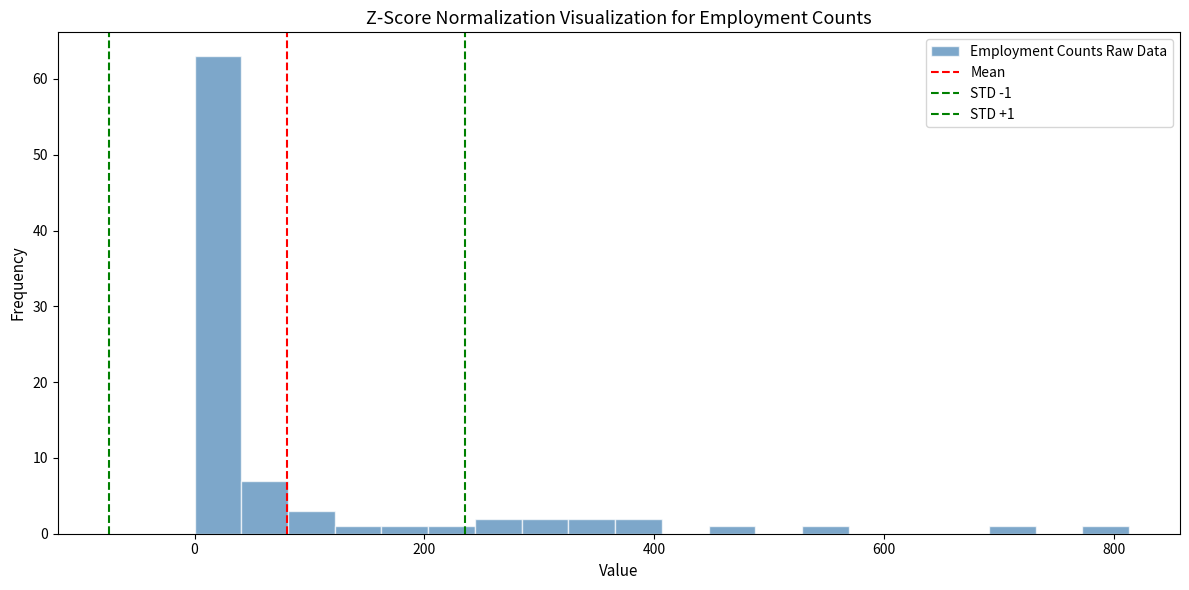

Around what value on the x-axis is the tallest bar? Give the approximate position of its centre, as read against the axis.

20